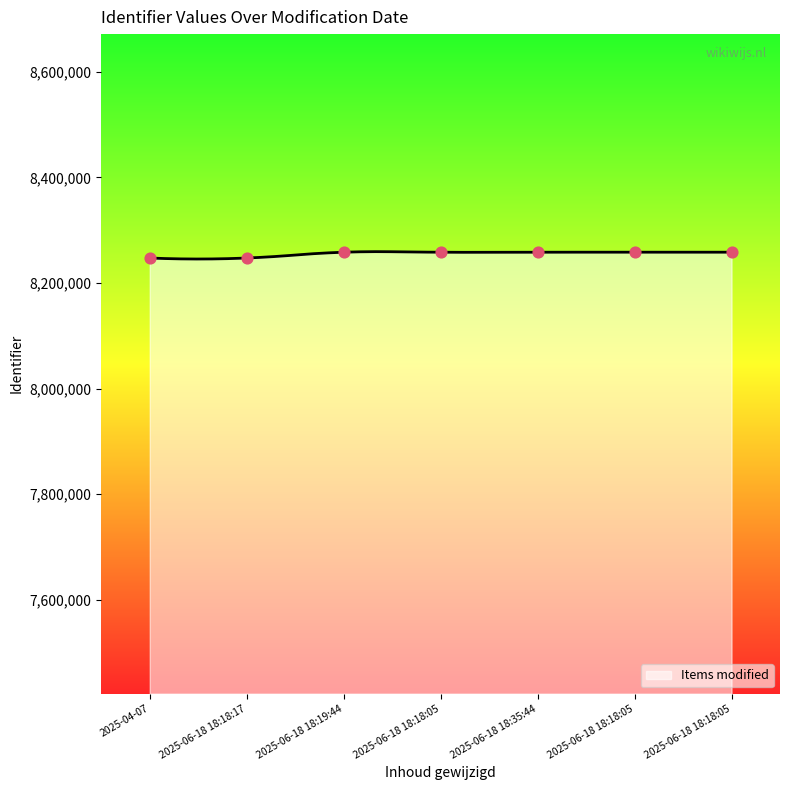

What is the ratio of the value at 2025-06-18 18:35:44 to the value at 2025-06-18 18:19:44?

1.0